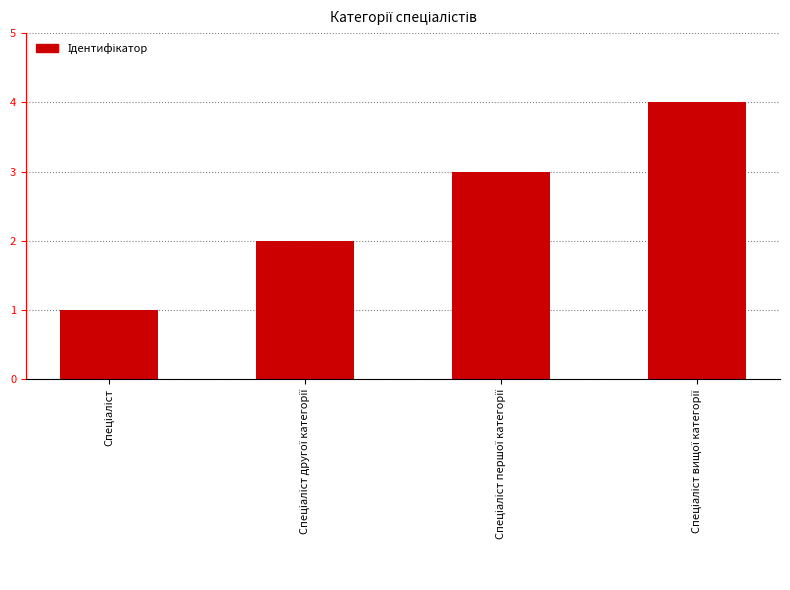

What is the greatest value displayed?

4